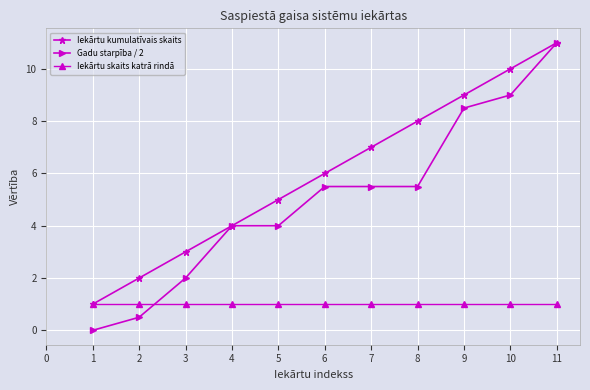

What is the difference between the maximum and second lowest values in the Gadu starpība / 2 series?

10.5